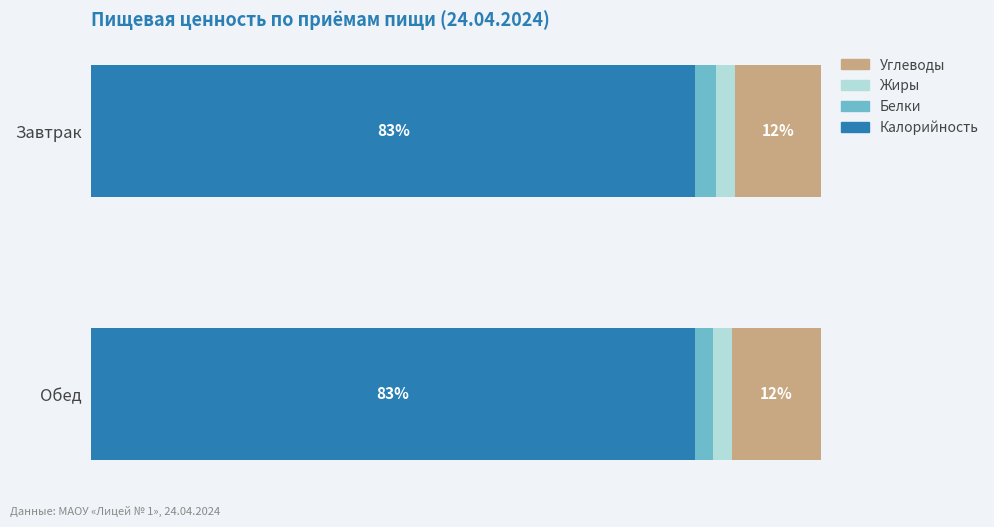

What is the maximum value for Калорийность?

82.7